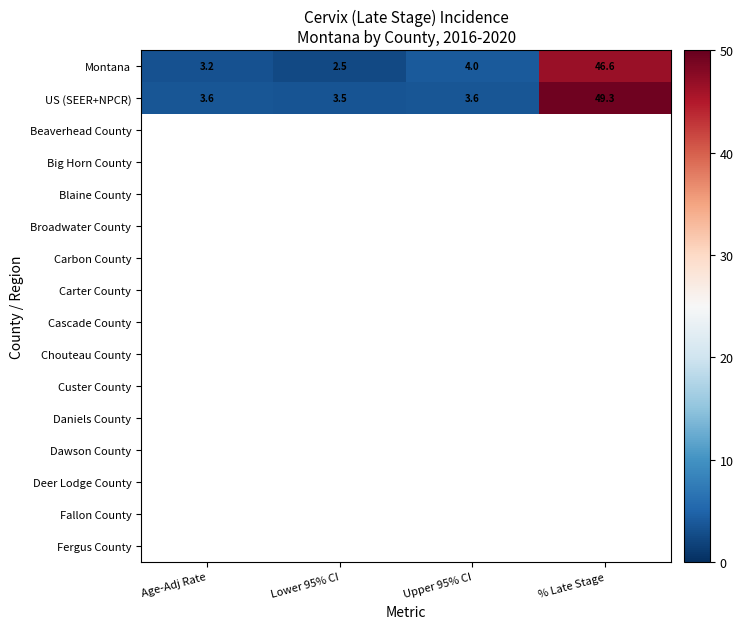

What is the average value of the Montana series?

14.1